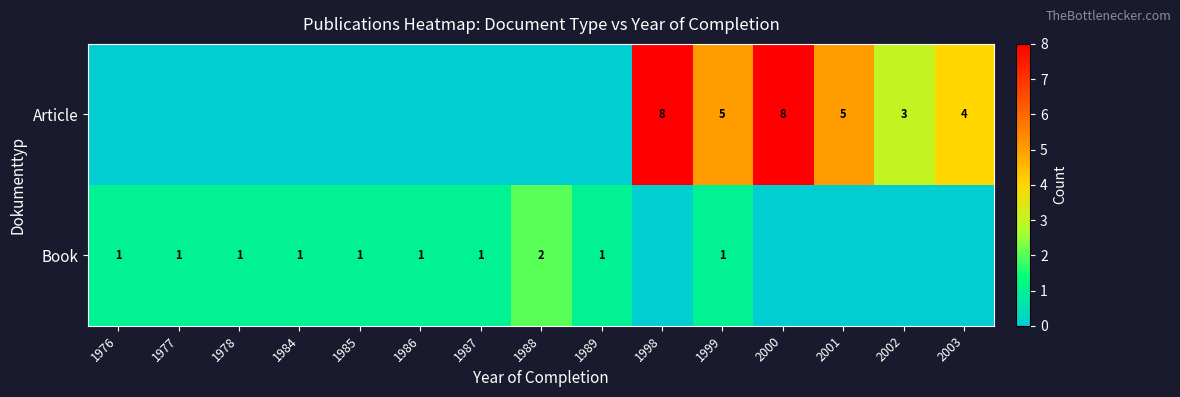

The Book series shows 1 at 1977. True or false?

True